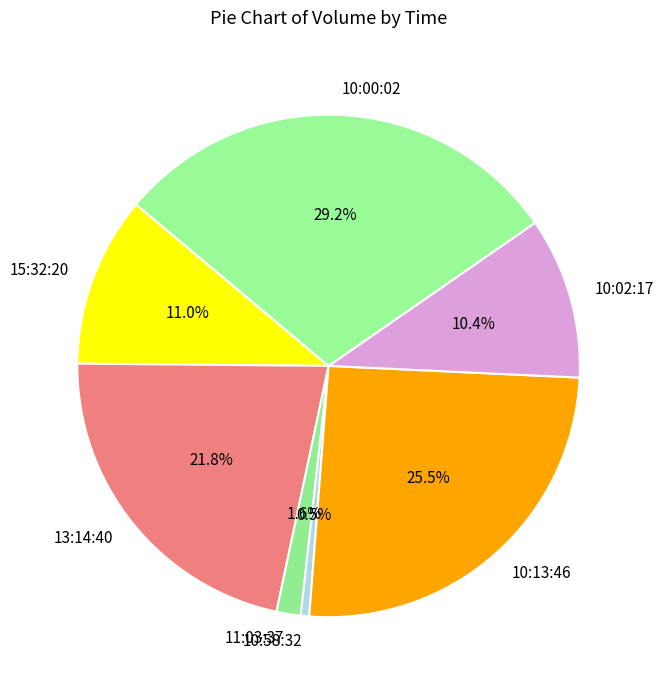

What is the largest slice in the pie chart?

10:00:02